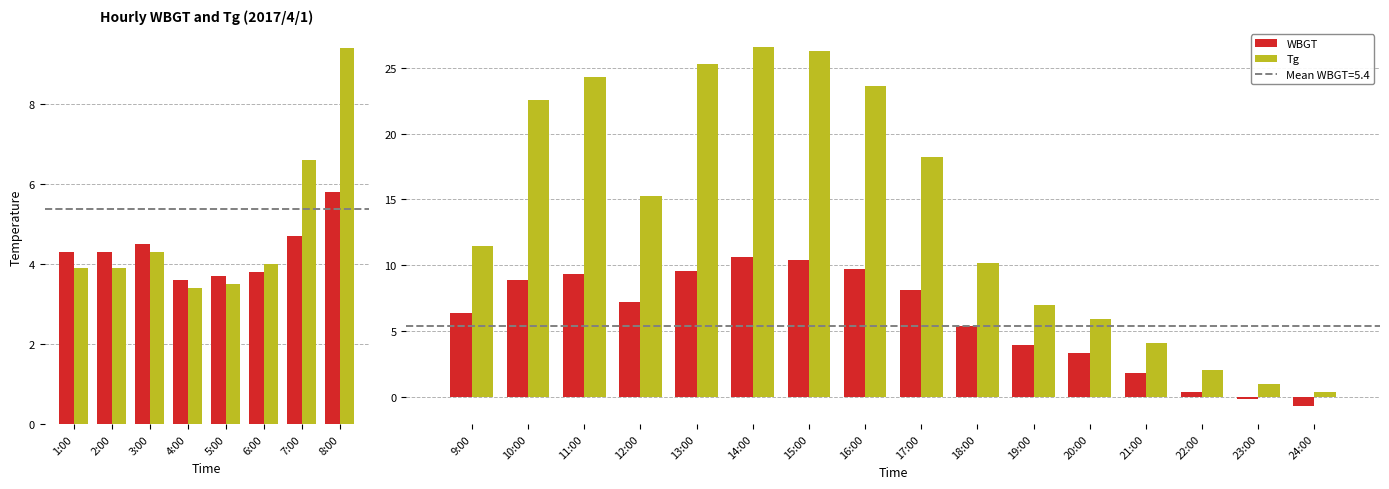

The Tg series shows 4.2 at 19:00. True or false?

False